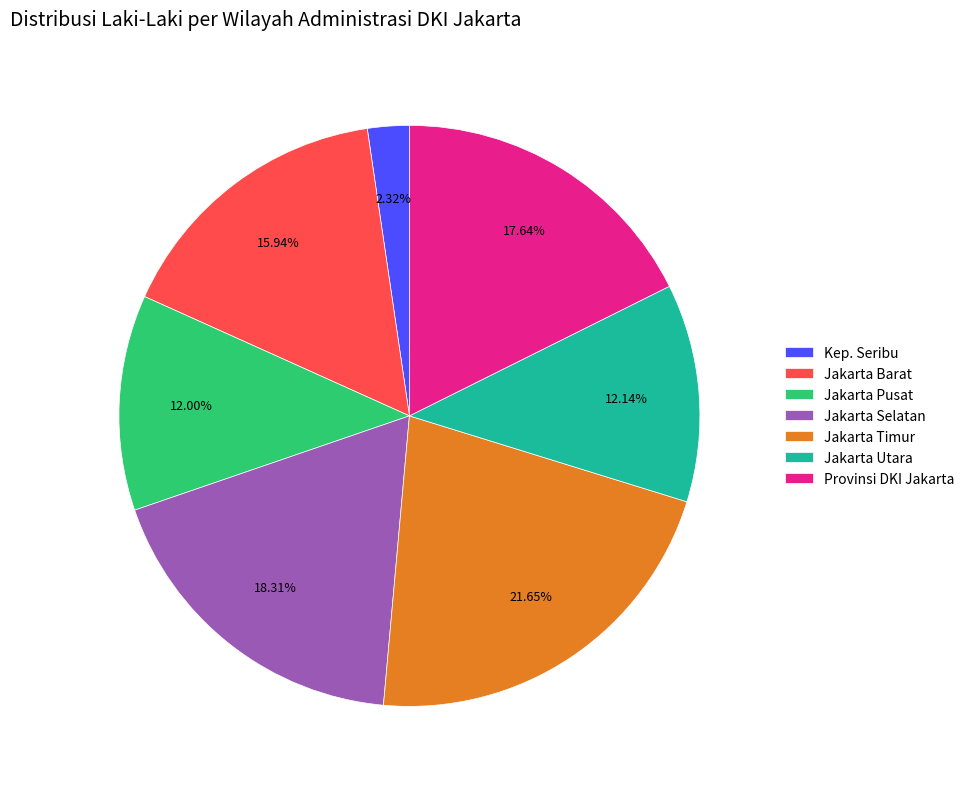

Which category has the biggest portion of the pie?

Jakarta Timur